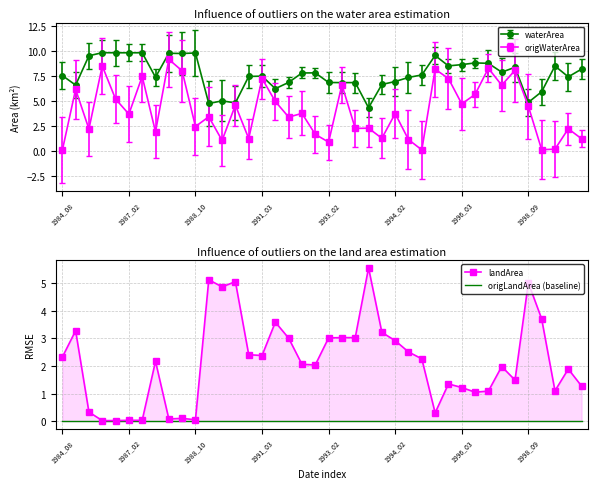

What is the minimum value for waterArea?

4.3